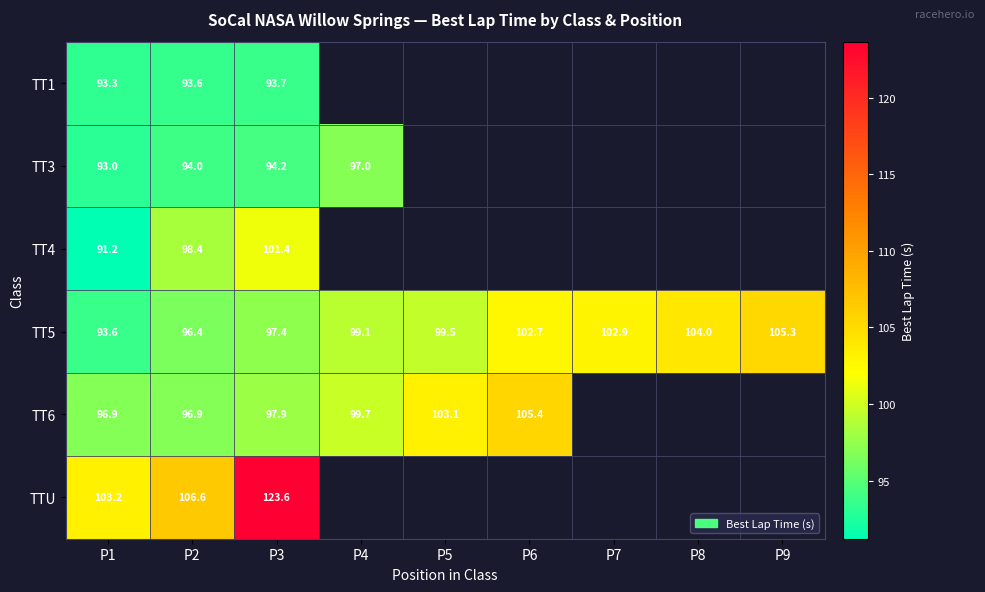

True or false: TTU has a value of 123.6 at P3.

True